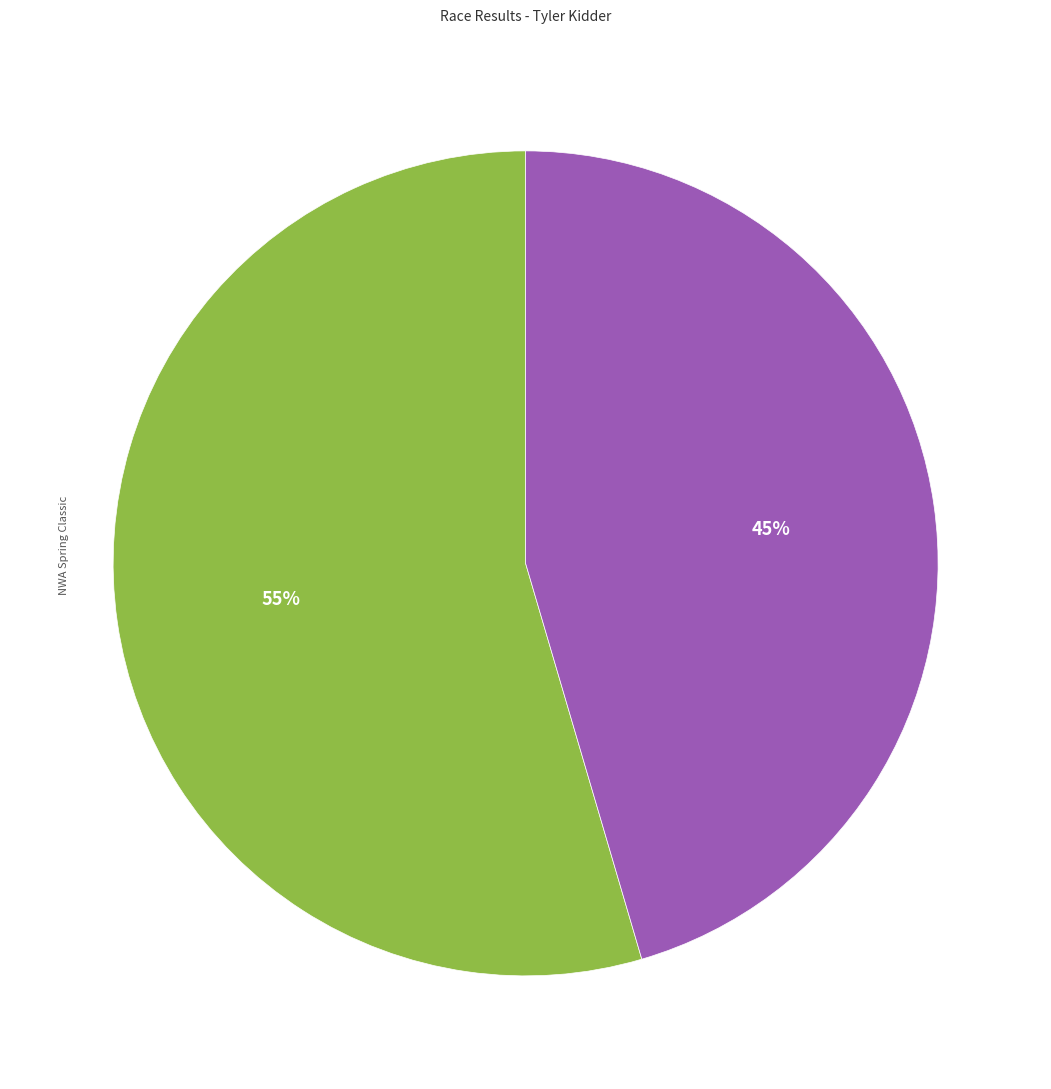

Is there any slice that represents more than half of the pie?

Yes